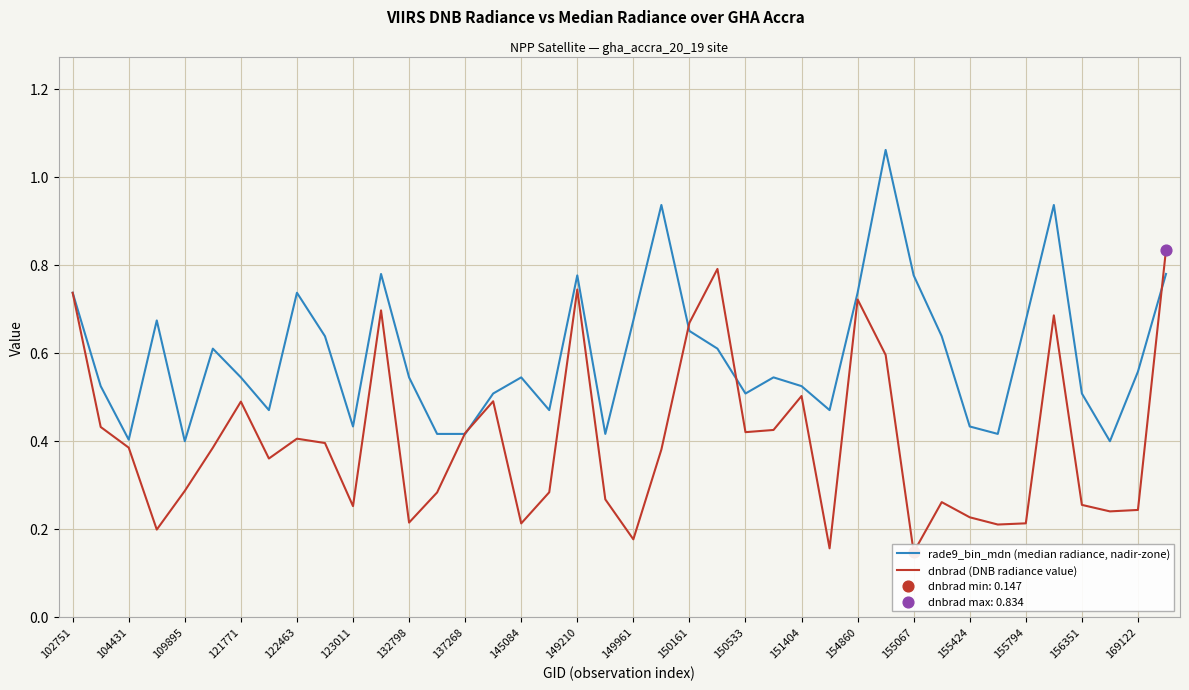

At how many categories does at least one series exceed 0?

40